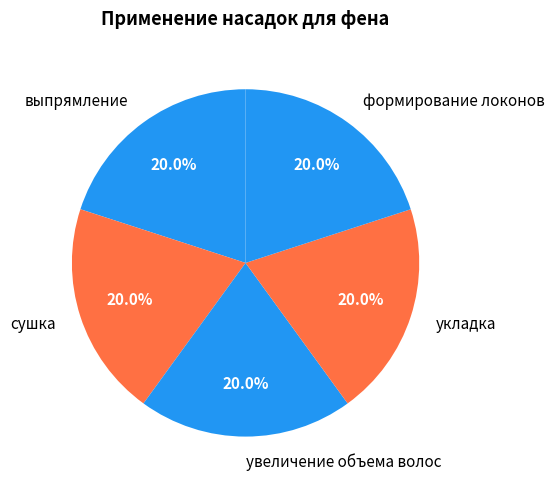

Does any single category account for the majority?

No